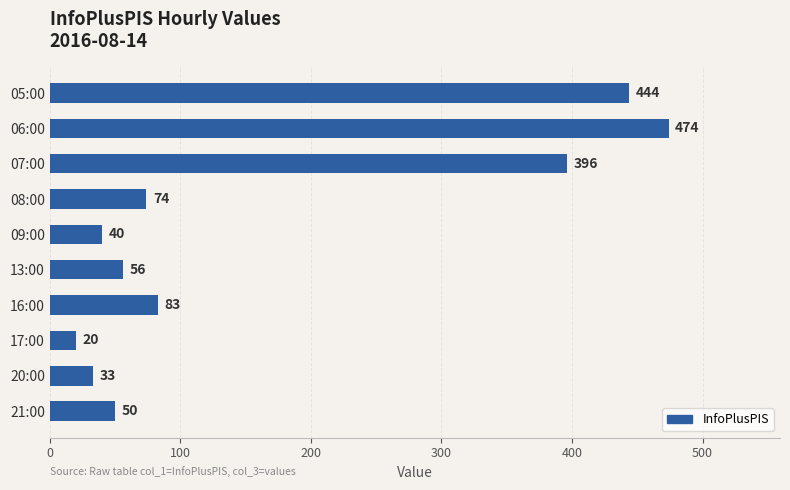

What is the label of the 1st bar from the top?

05:00